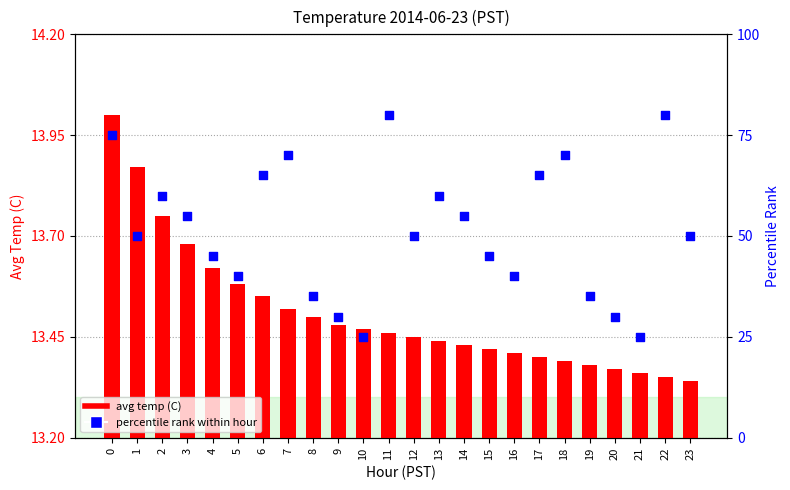

At how many categories does at least one series exceed 38?

18